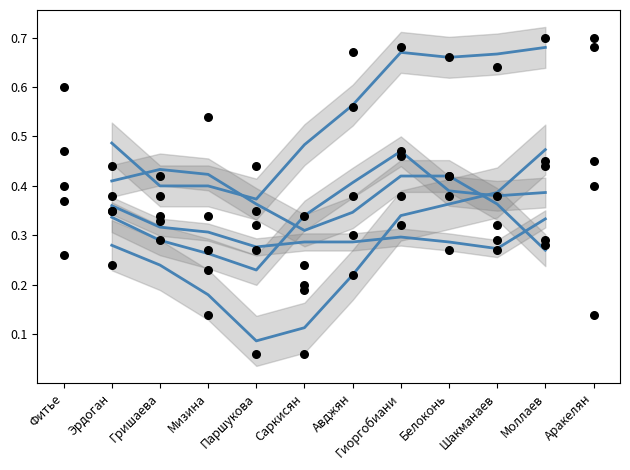

At which category is the sum across all series the highest?

Аракелян